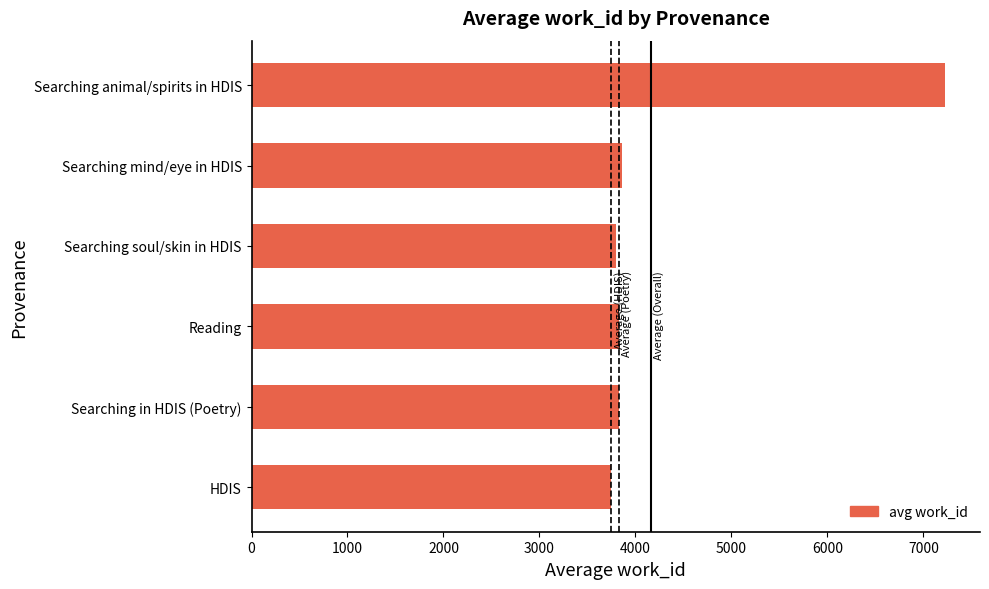

What is the sum of all values?

26287